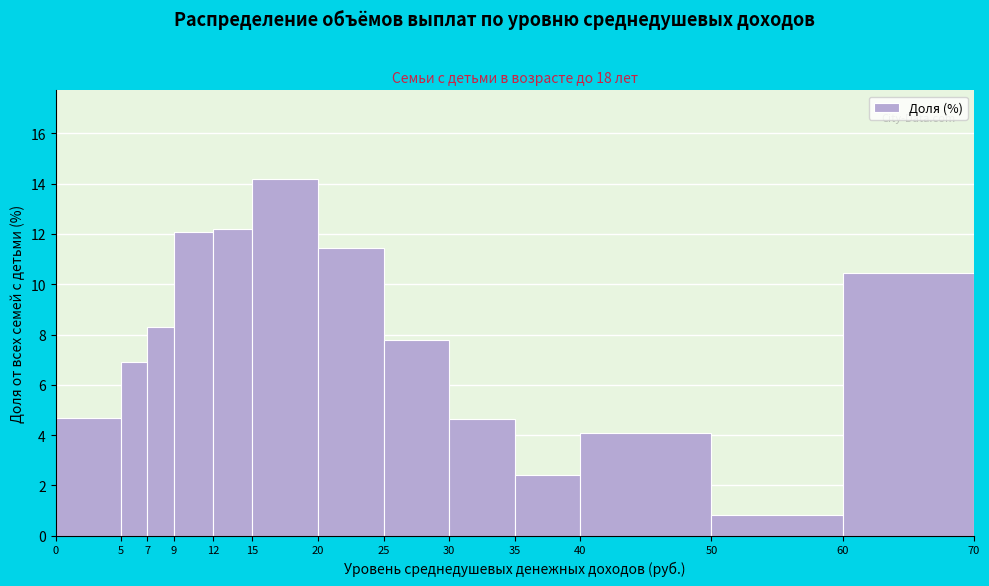

How tall is the bar that spans 15 to 20 on the x-axis? The values are not printed on the chart, so give them approximately, as read against the axis.

14.2